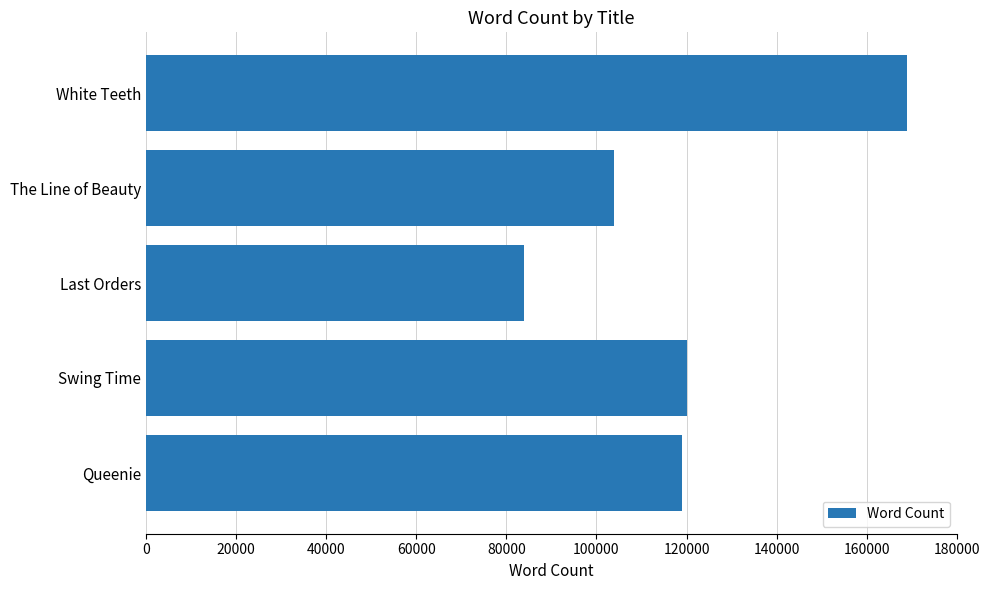

What is the difference between the second highest and second lowest values?

16000